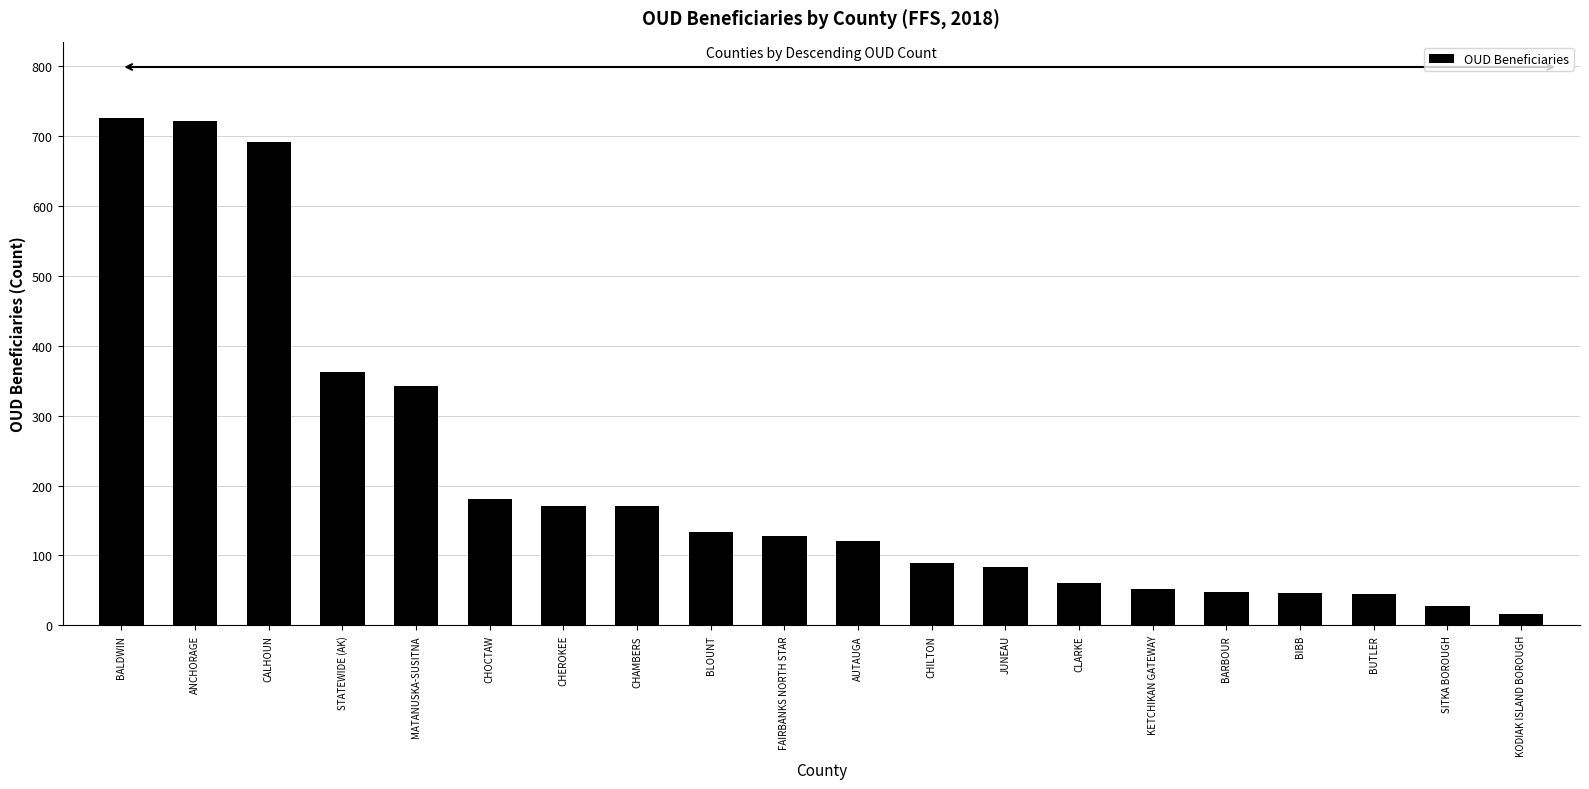

What is the ratio of the value at STATEWIDE (AK) to the value at SITKA BOROUGH?

13.0